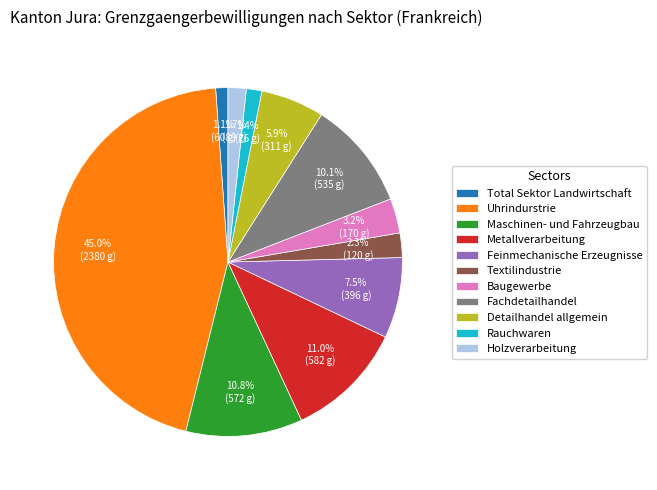

Between Textilindustrie and Detailhandel allgemein, which is larger?

Detailhandel allgemein